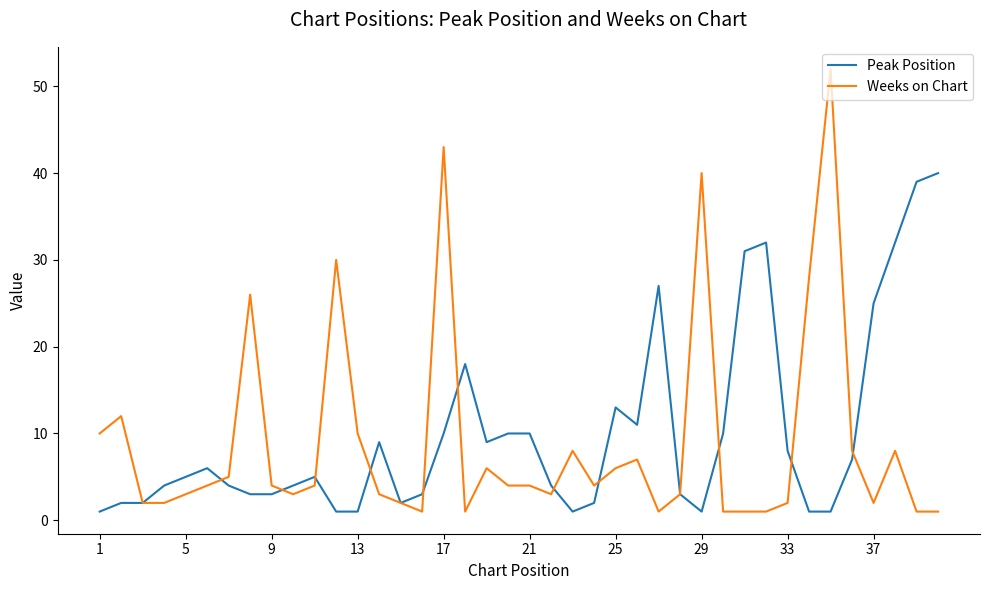

Does the chart have visible grid lines?

No